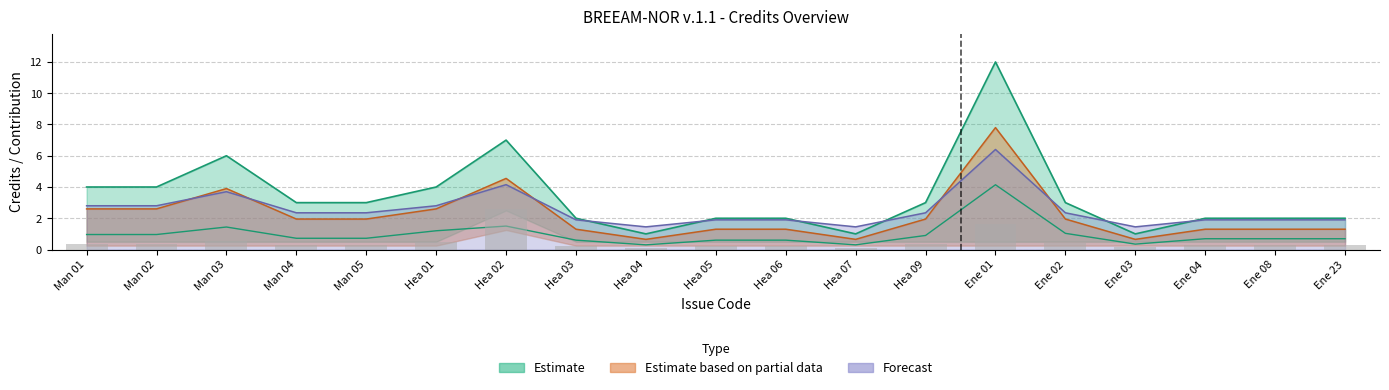

What is the sum of all Available contribution values?

18.4